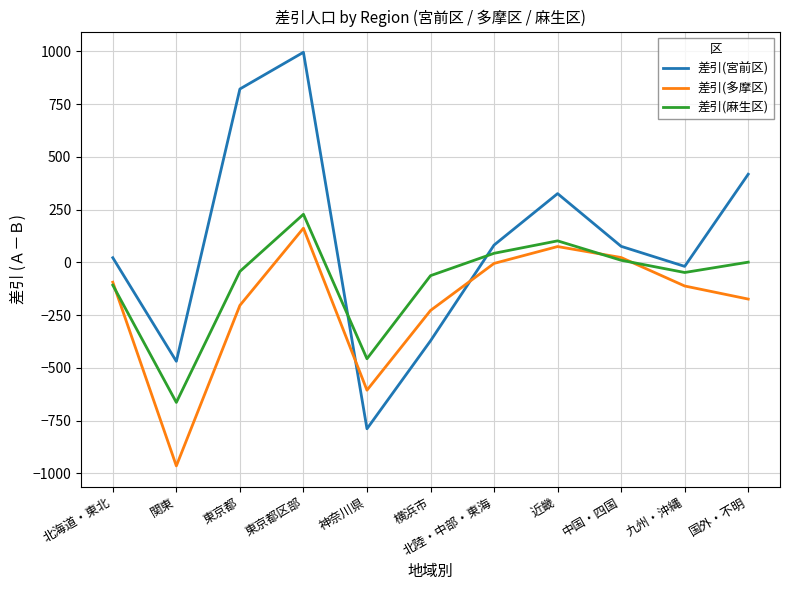

What is the difference between the 差引(麻生区) values at 北陸・中部・東海 and 近畿?

59